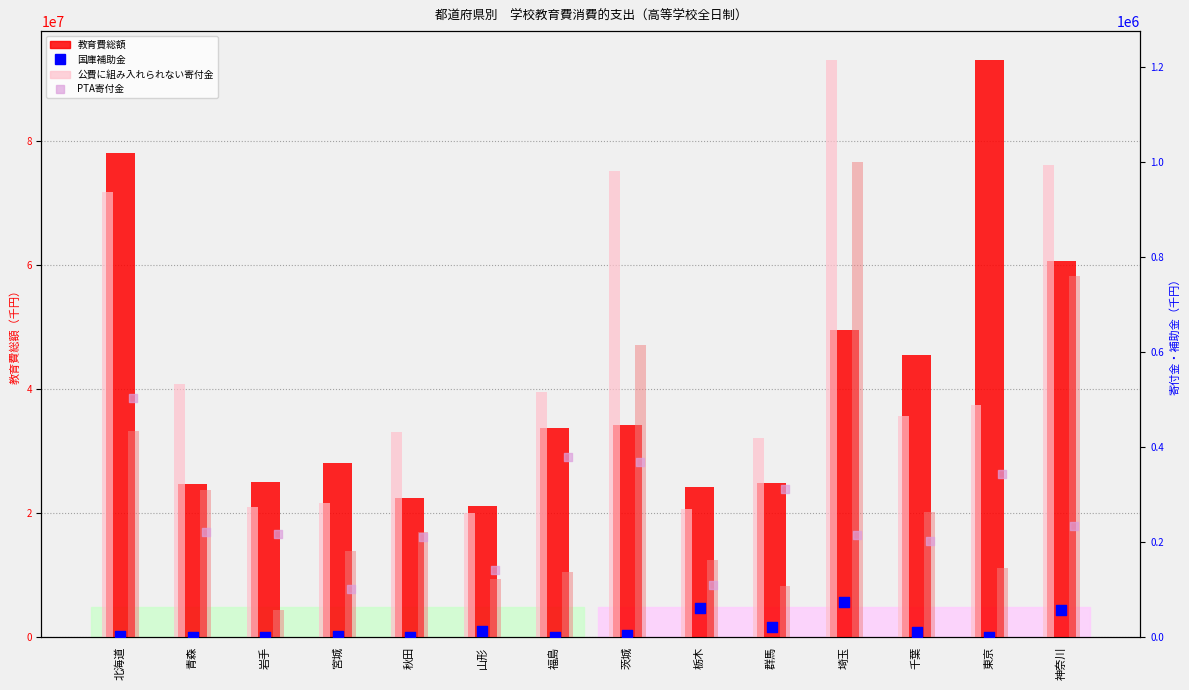

Which series has the widest spread of Y values?

教育費総額